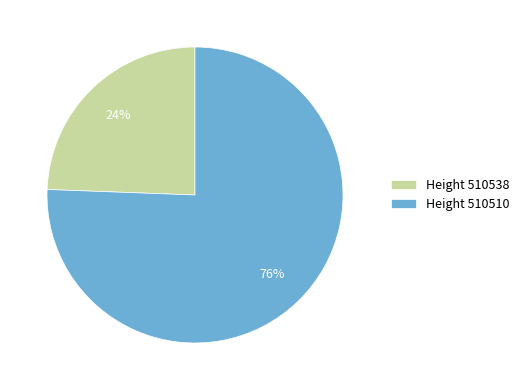

Between Height 510510 and Height 510538, which is larger?

Height 510510